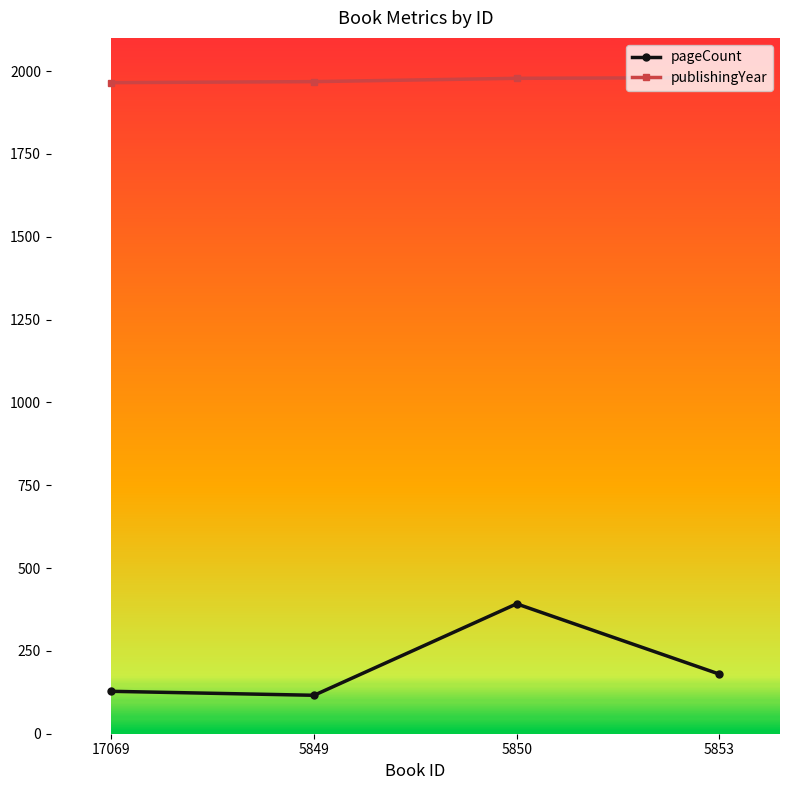

Which series changed the most between 5849 and 5850?

pageCount